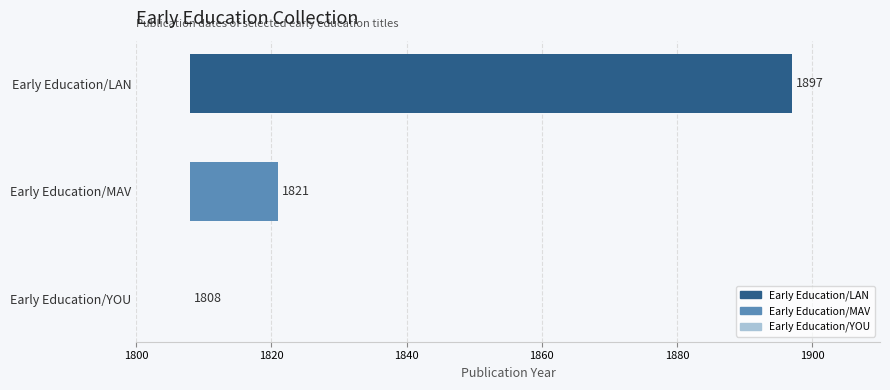

What is the difference between the maximum and minimum values?

89